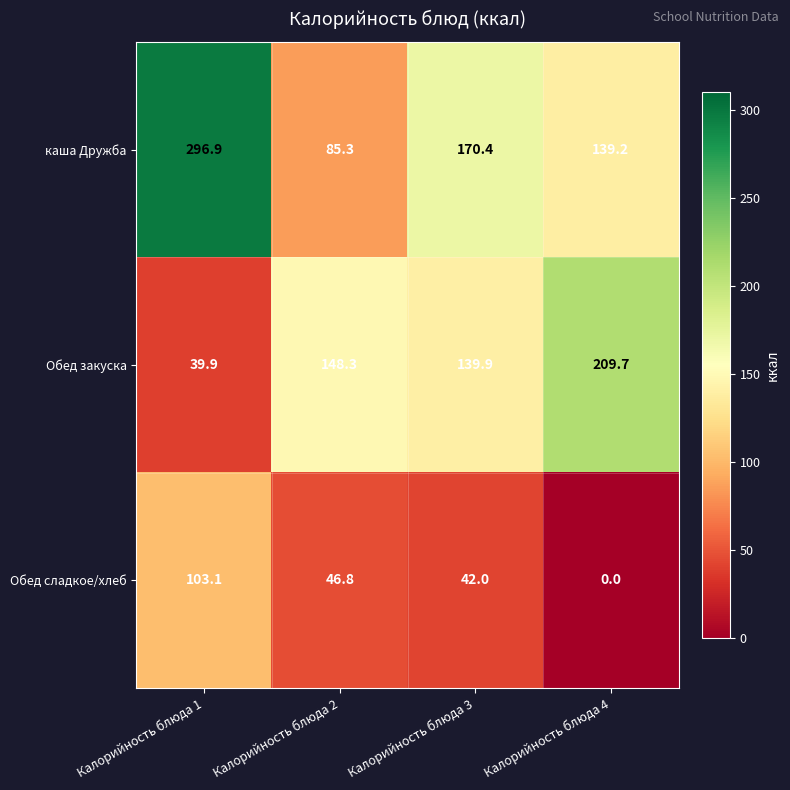

The Обед закуска series shows 39.9 at Калорийность блюда 1. True or false?

True